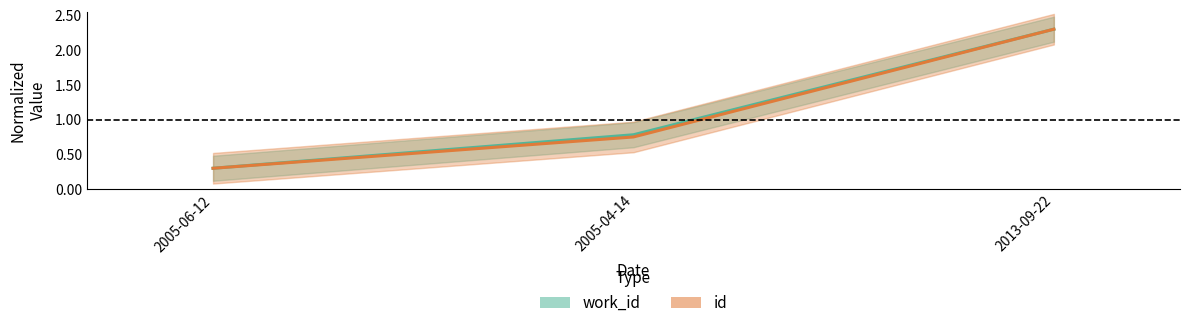

Which has a higher value, 2005-04-14 or 2005-06-12?

2005-04-14